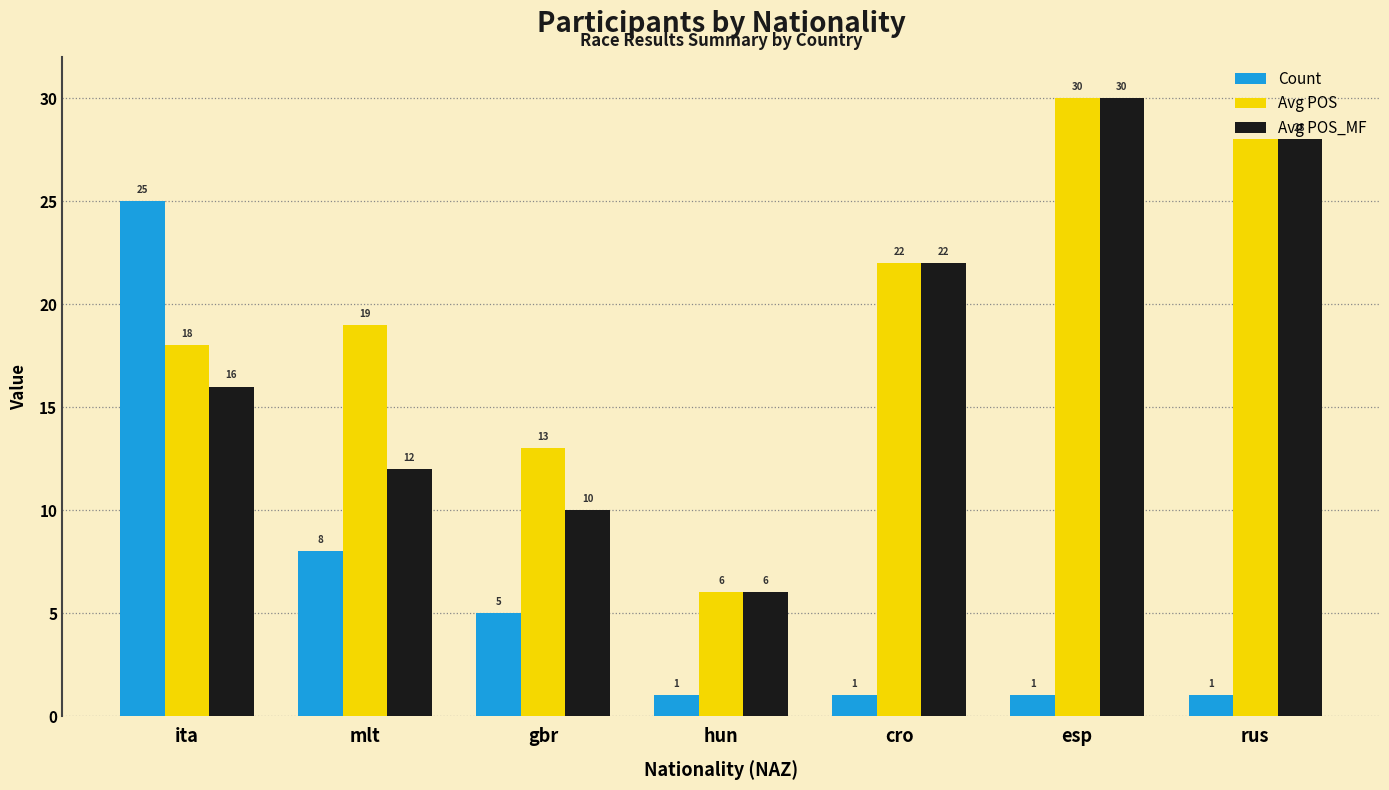

What is the label of the 6th bar from the right?

mlt